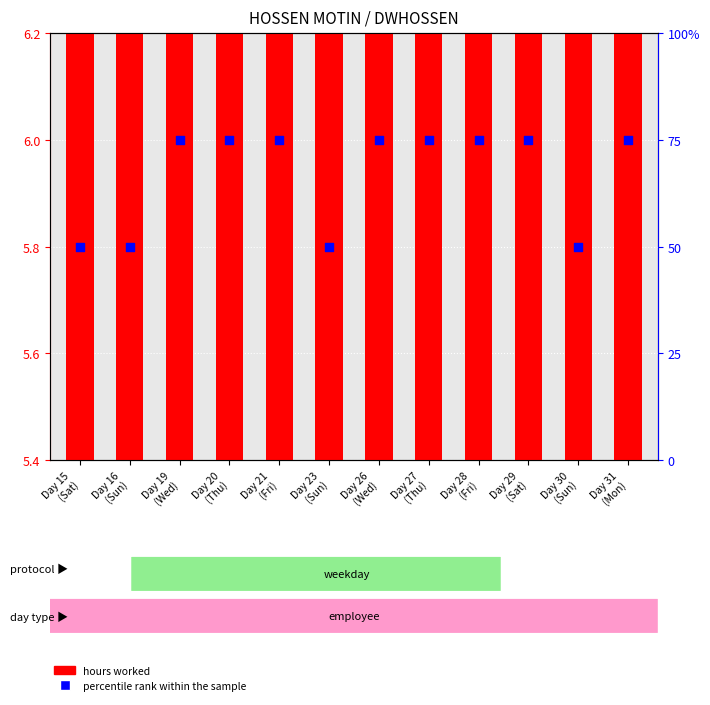

Which series contains the highest Y value?

percentile rank within the sample